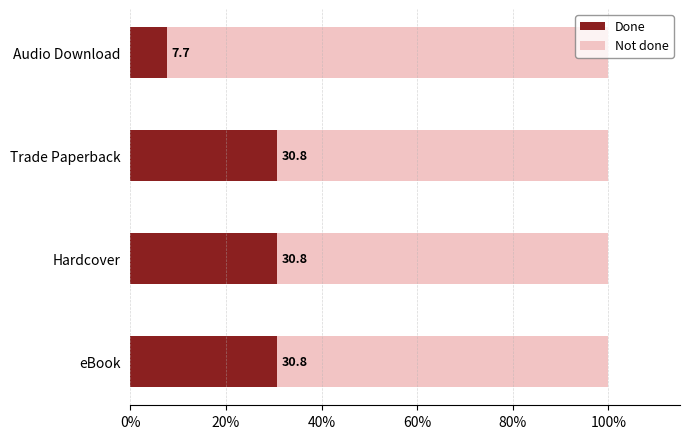

What is the minimum value for Done?

7.7